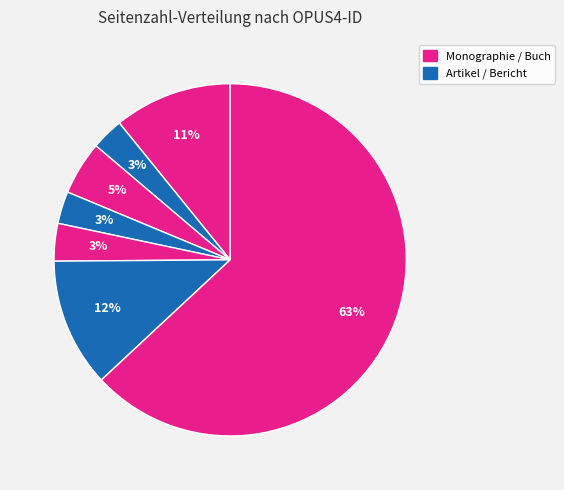

Count the number of slices in the pie.

7